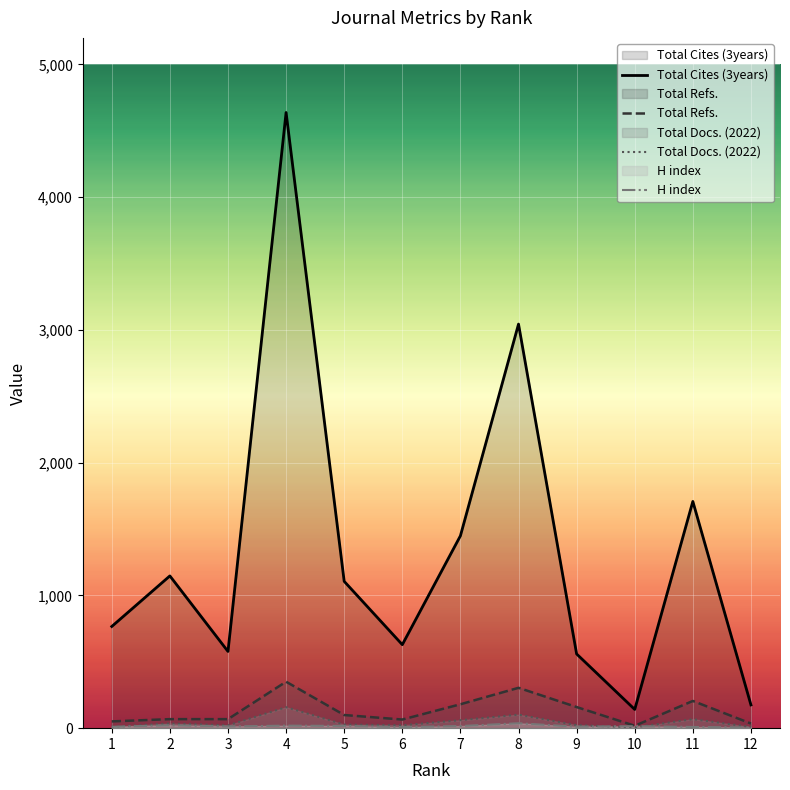

What is the greatest value displayed?

4638